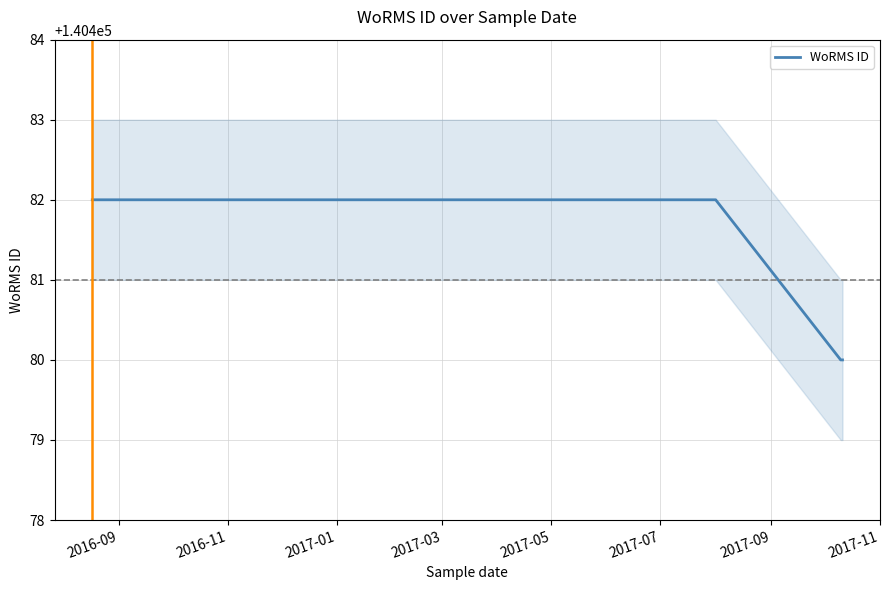

What is the difference between the maximum and minimum values?

2